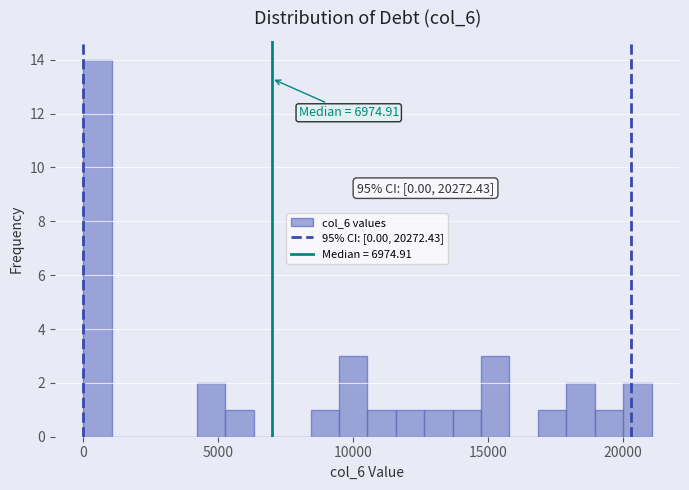

Read against the x-axis, roughly where is the centre of the tallest bar?

500